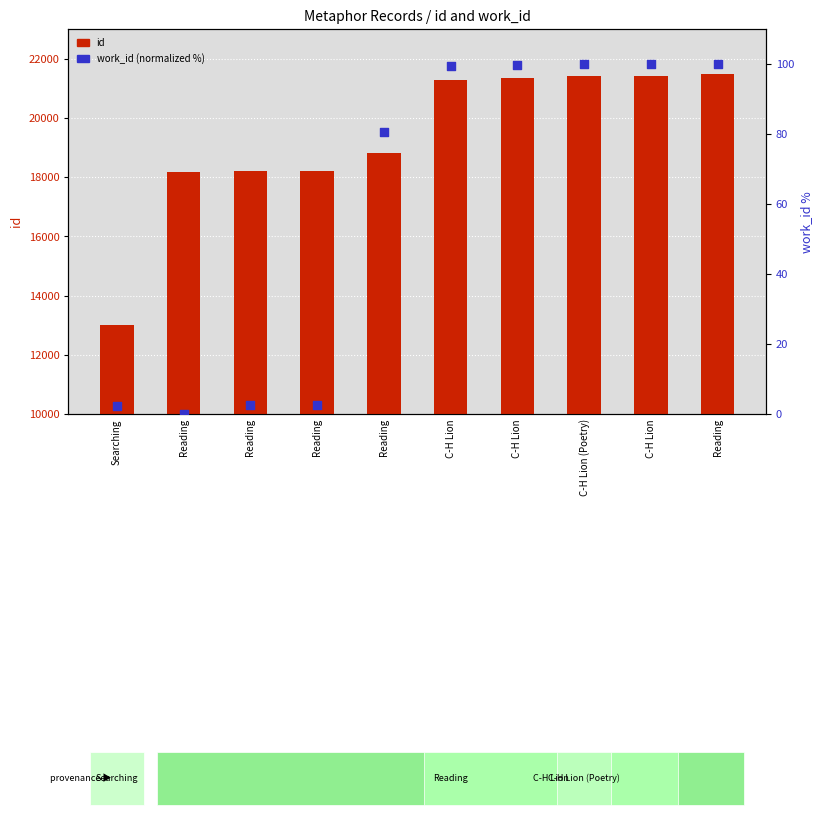

At which category is the sum across all series the highest?

Reading